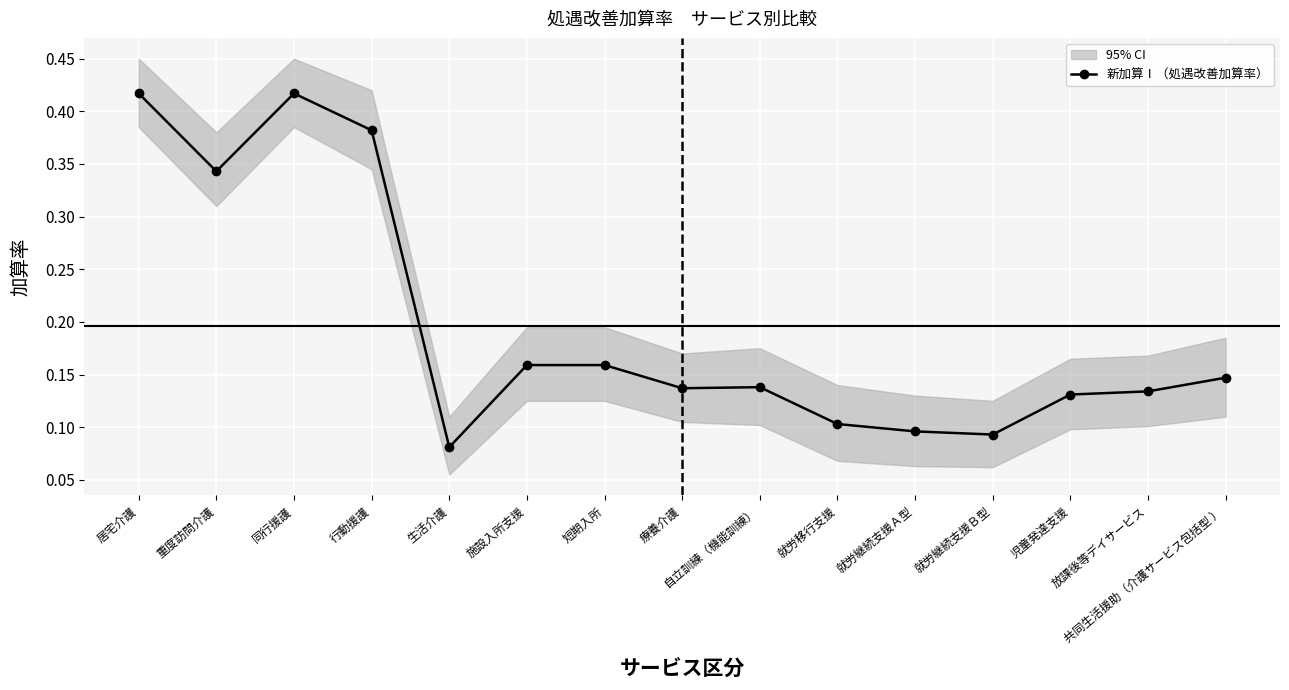

At which category does the data reach its first local valley?

重度訪問介護